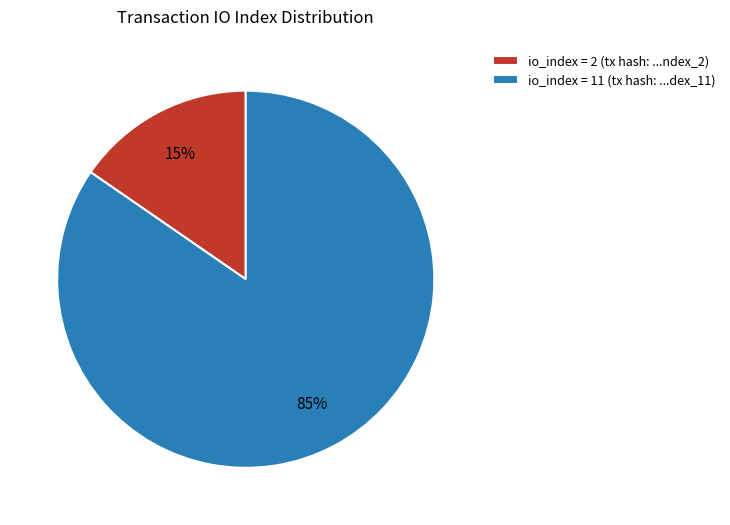

Which category has the biggest portion of the pie?

io_index = 11 (tx hash: ...dex_11)